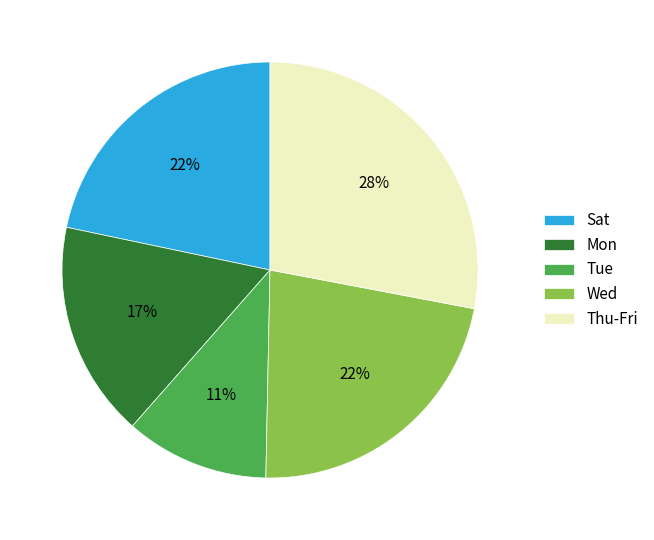

Is it true that Wed is 9% of the pie?

False